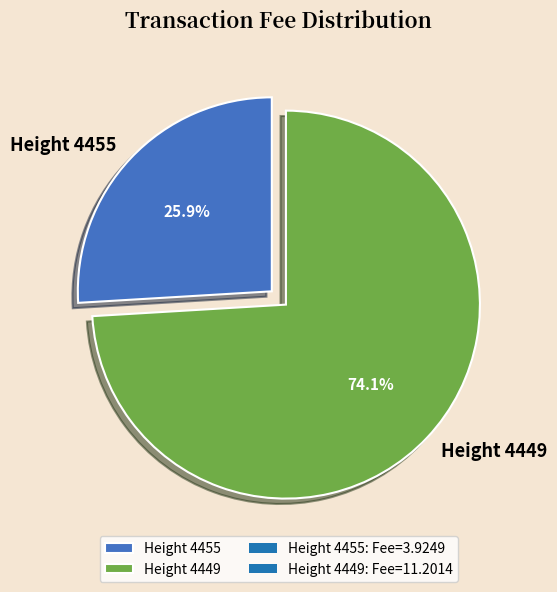

To the nearest percent, what portion does Height 4449 represent?

74%